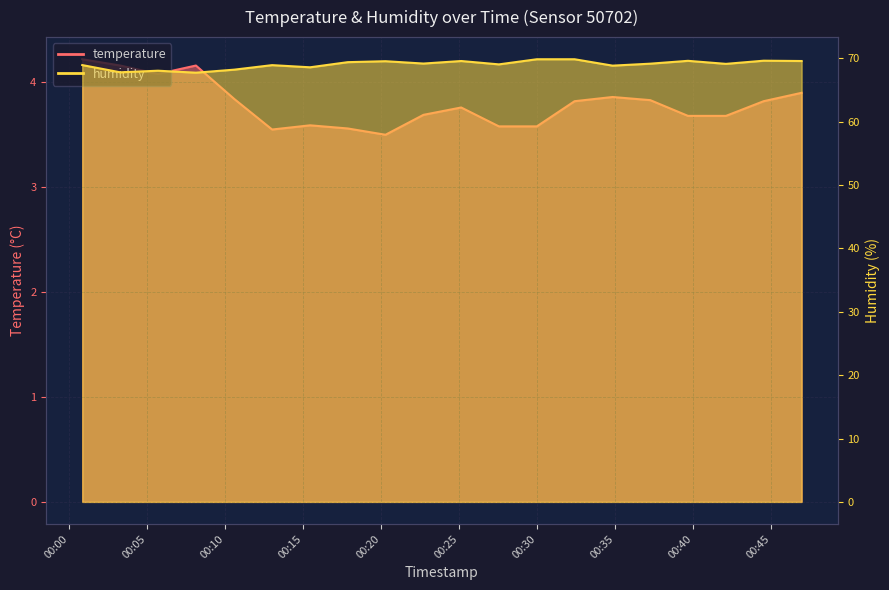

What is the spread (max minus min) of values at 2022-11-20T00:10:36?

64.3